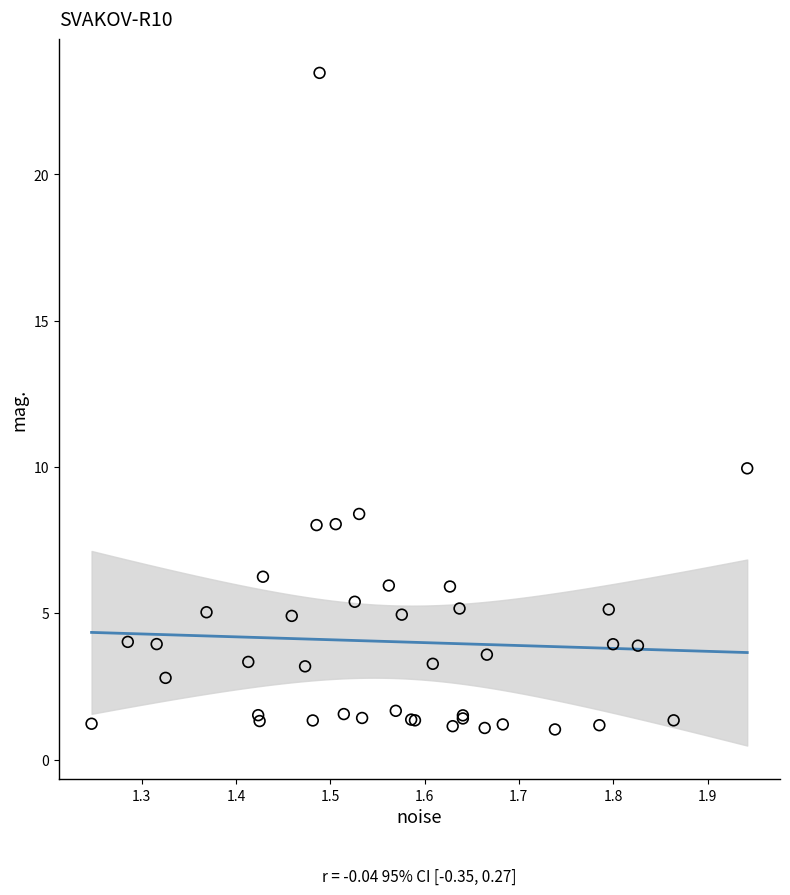

What Y value in the scatter plot is closest to 12?

10.0